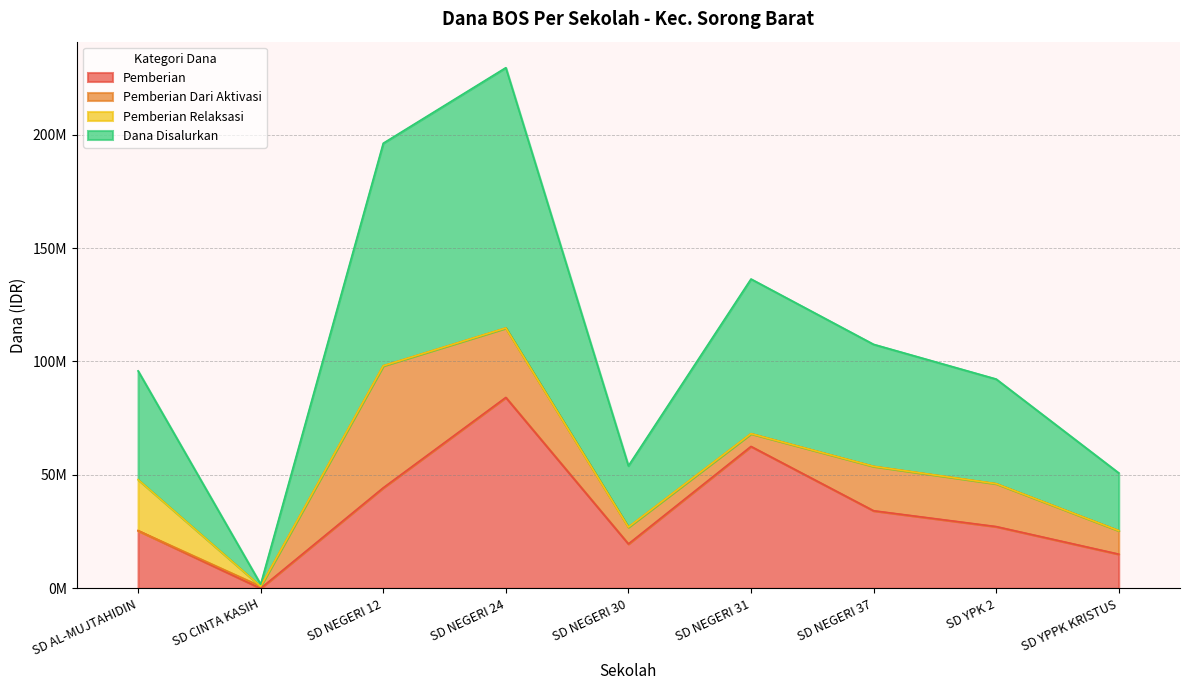

What is the approximate value of Pemberian at SD NEGERI 24, to the nearest 100?

84150000